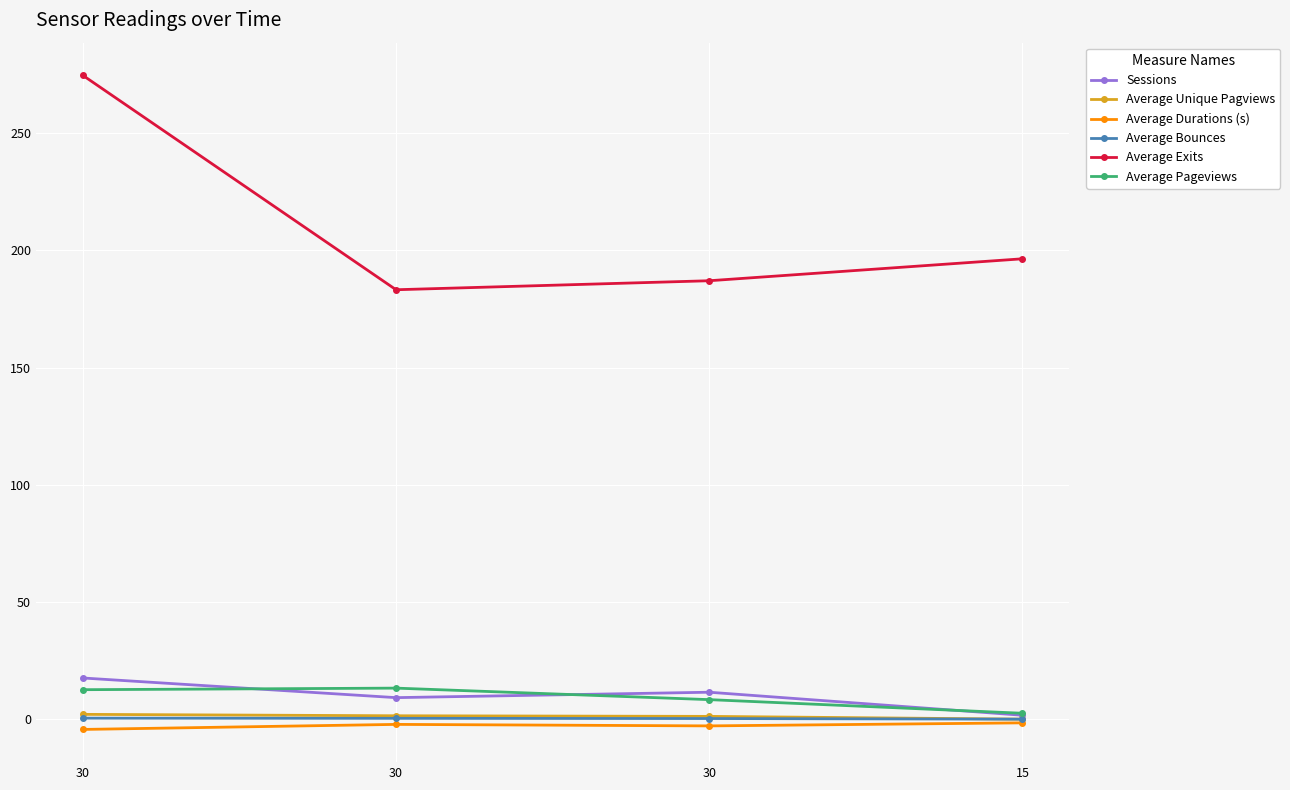

What is the total value across all series at 30?

303.1